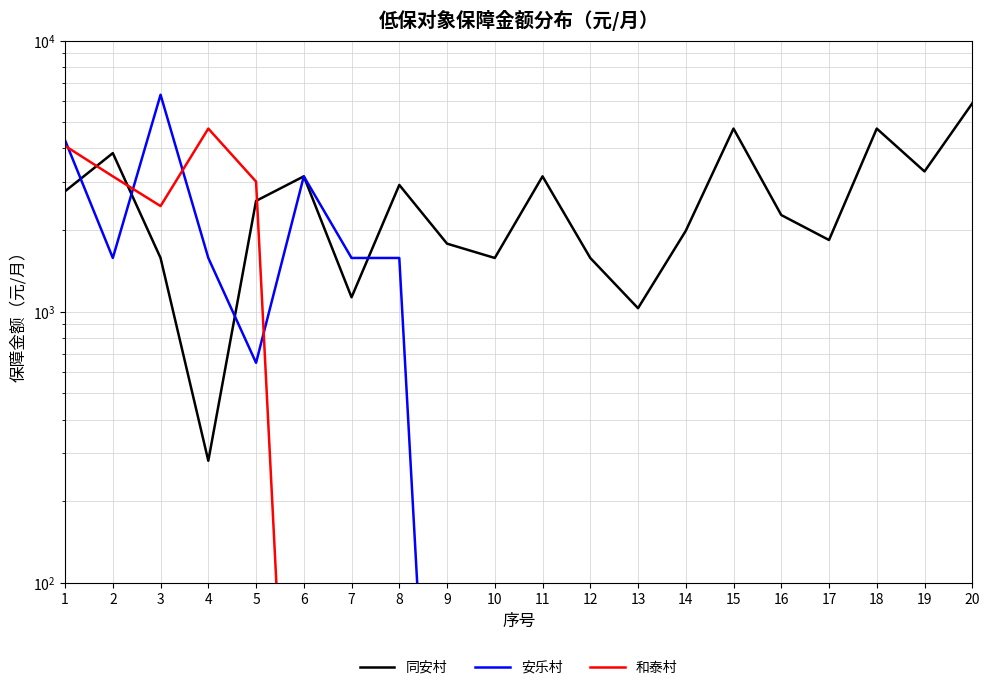

How many series are shown in this chart?

3